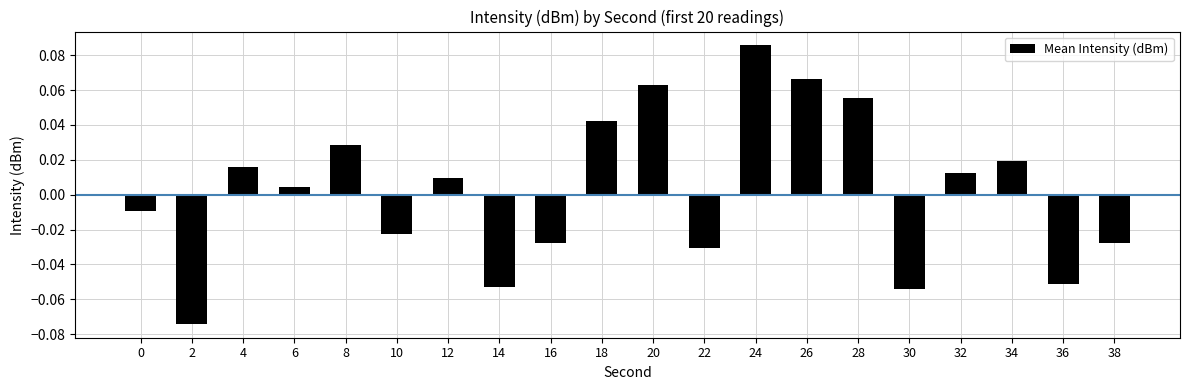

The chart shows a value of -0.1 at 22. True or false?

False